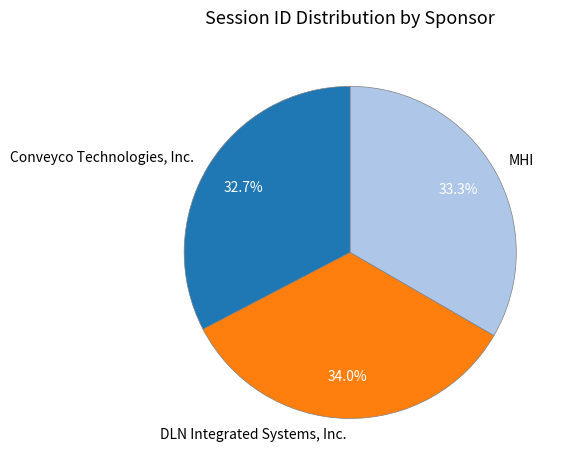

Which category has the biggest portion of the pie?

DLN Integrated Systems, Inc.